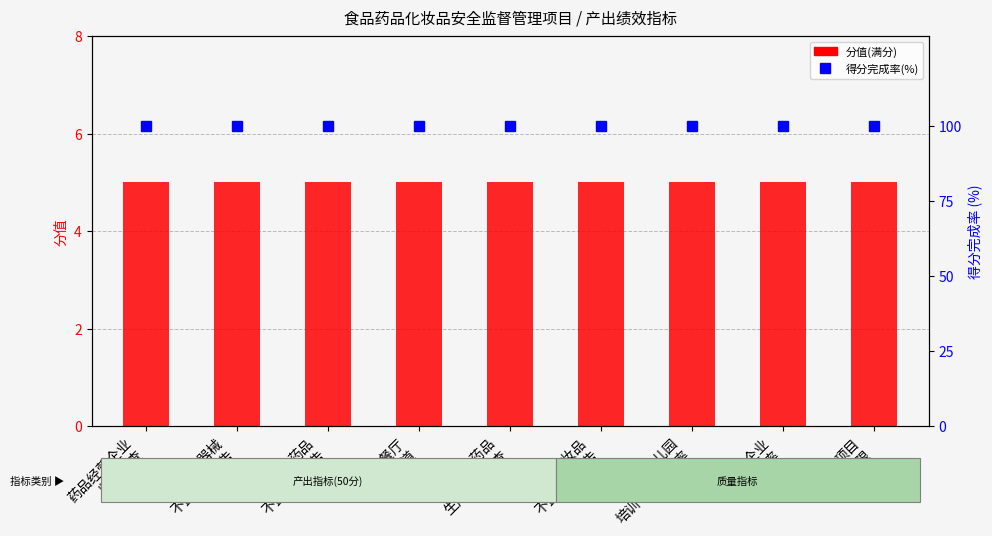

What is the minimum value shown in the chart?

5